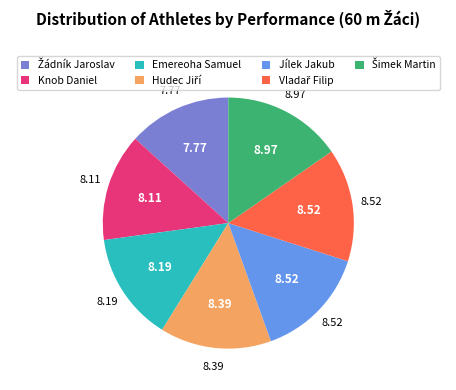

Which has a higher value, Jílek Jakub or Knob Daniel?

Jílek Jakub